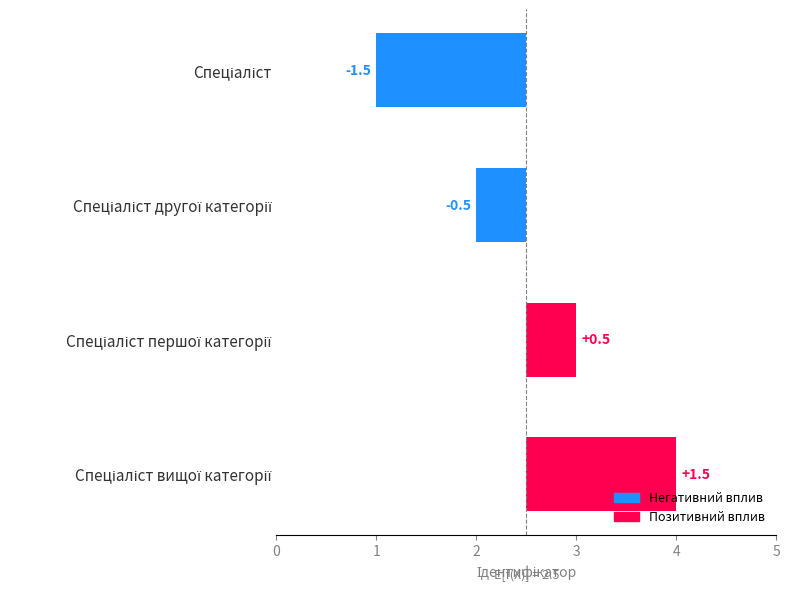

What is the approximate value at Спеціаліст другої категорії?

-0.5